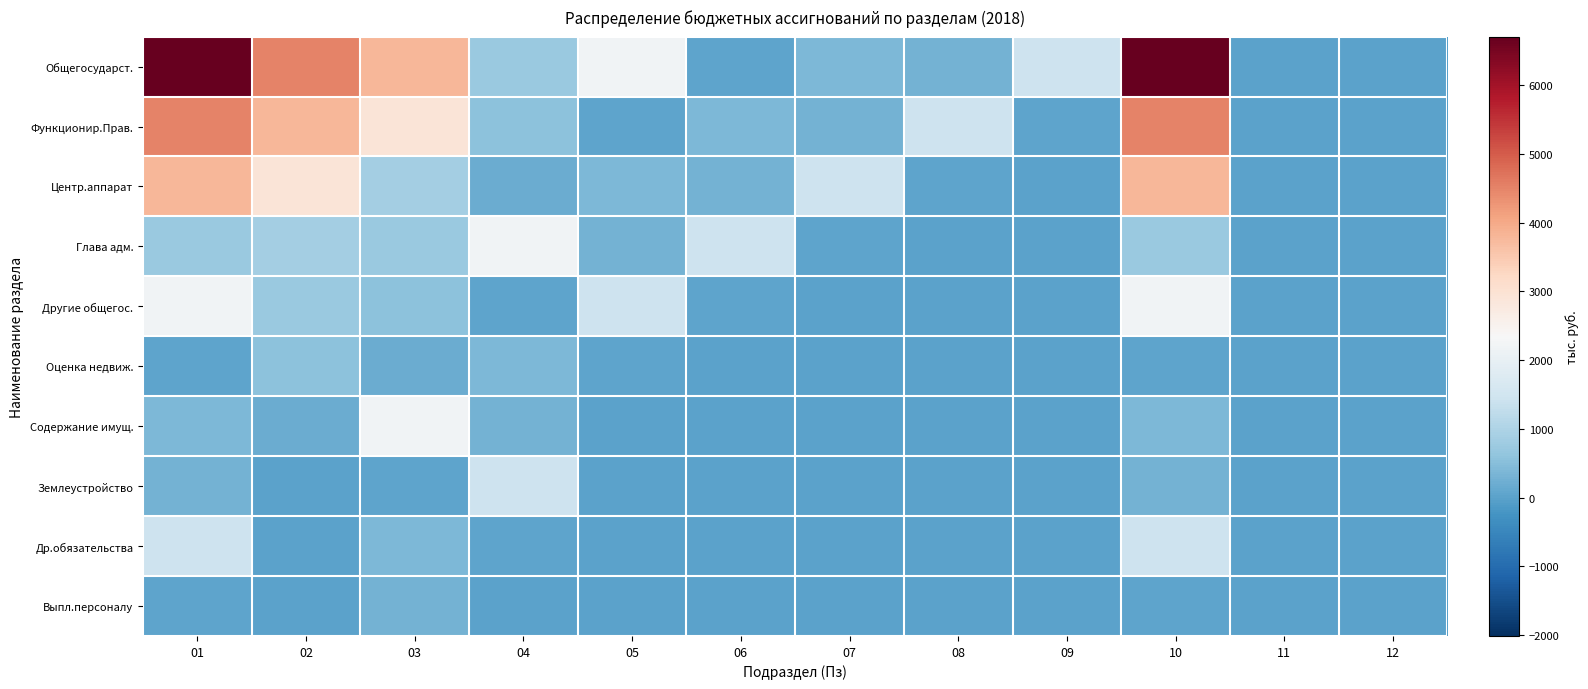

List the series in order of their peak value, lowest first.

Выпл.персоналу, Оценка недвиж., Землеустройство, Др.обязательства, Глава адм., Другие общегос., Содержание имущ., Центр.аппарат, Функционир.Прав., Общегосударст.